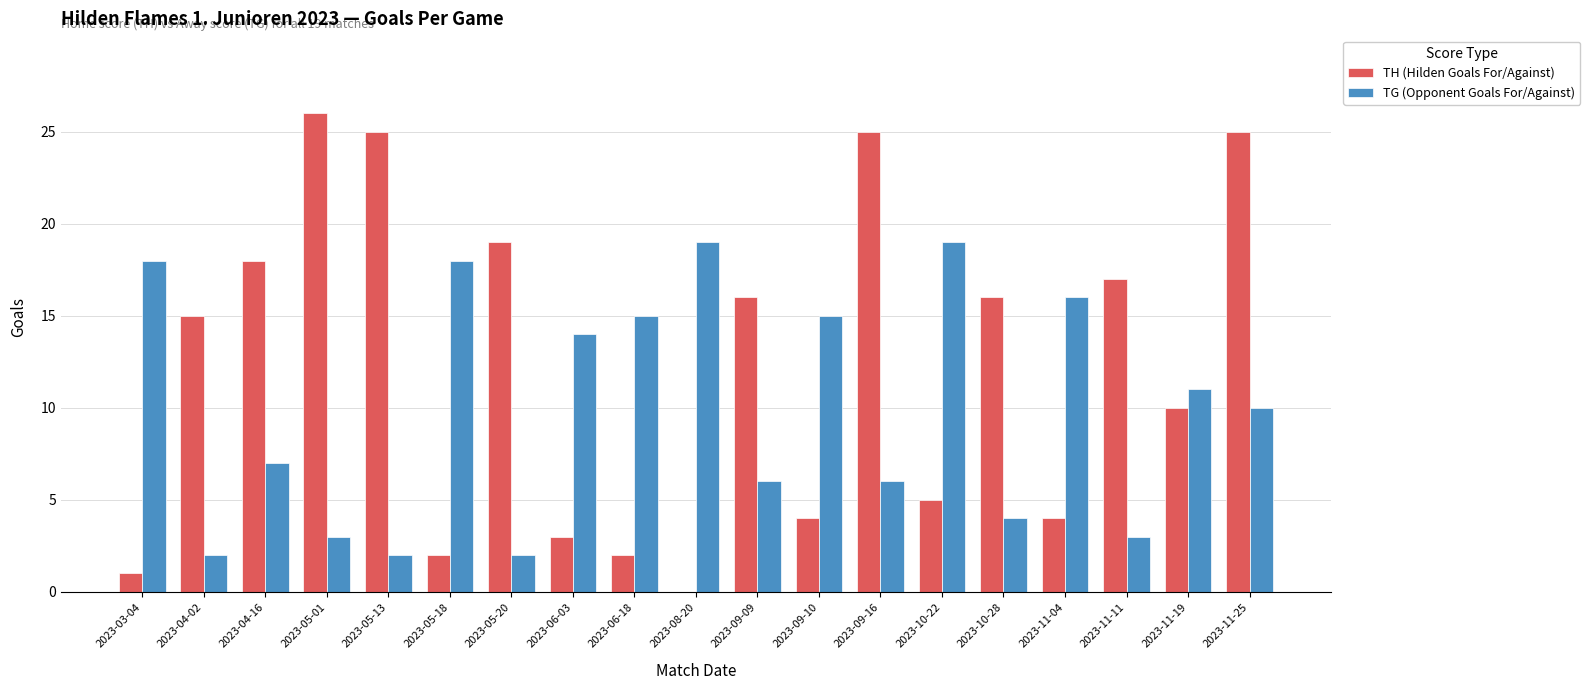

At which label does TH (Hilden Goals For/Against) reach its peak?

2023-05-01